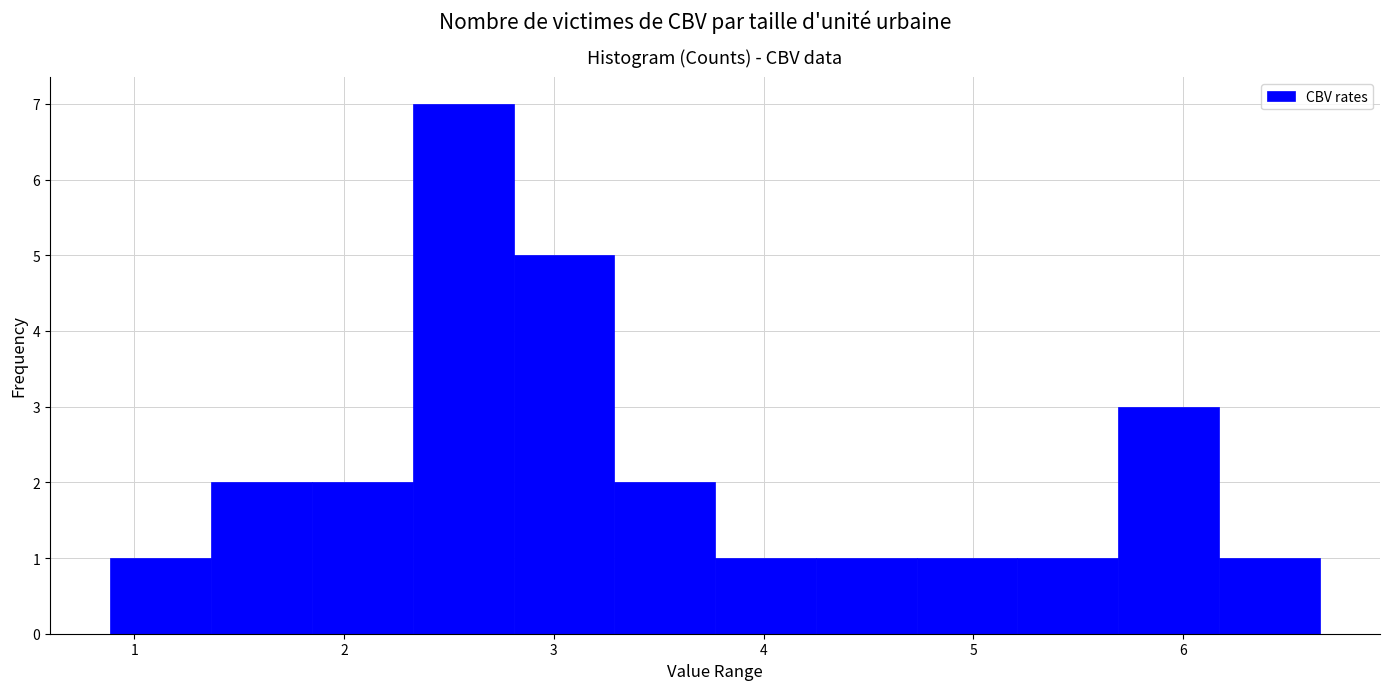

How tall is the bar that spans 2.8 to 3.3 on the x-axis? Neither the bar edges nor the heights are printed on the chart, so give them approximately, as read against the axes.

5